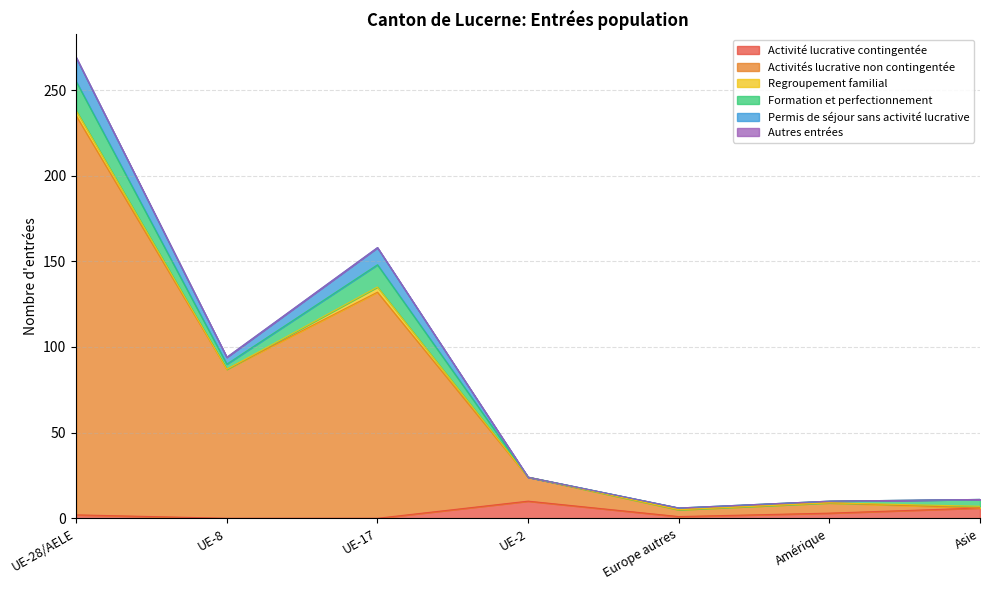

True or false: Activités lucrative non contingentée and Permis de séjour sans activité lucrative cross at least once.

False